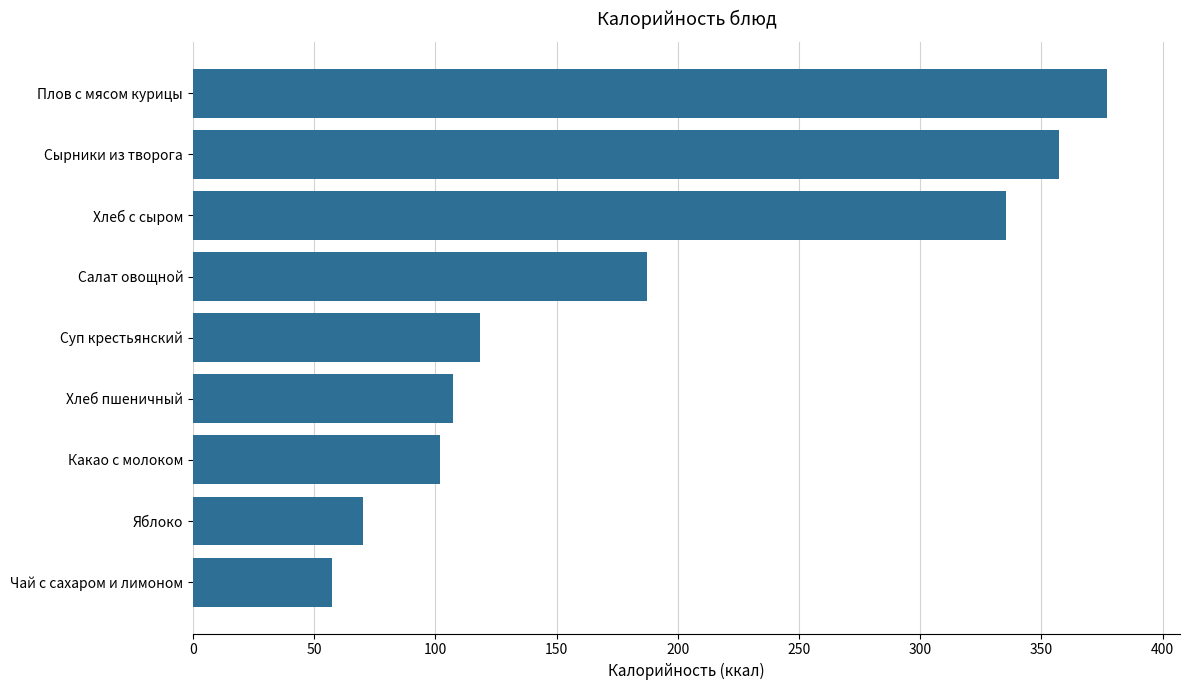

What is the sum of all values?

1712.2